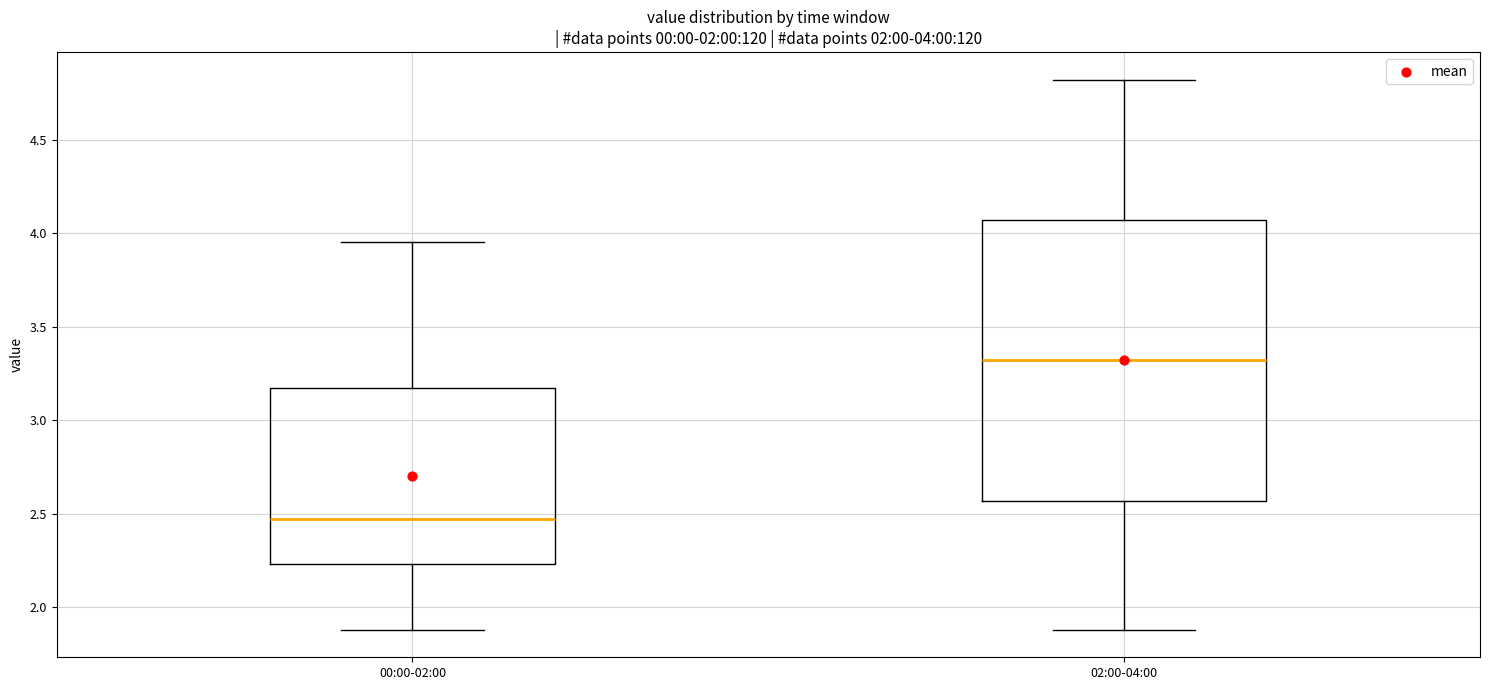

Which box's median line is the lowest?

00:00-02:00